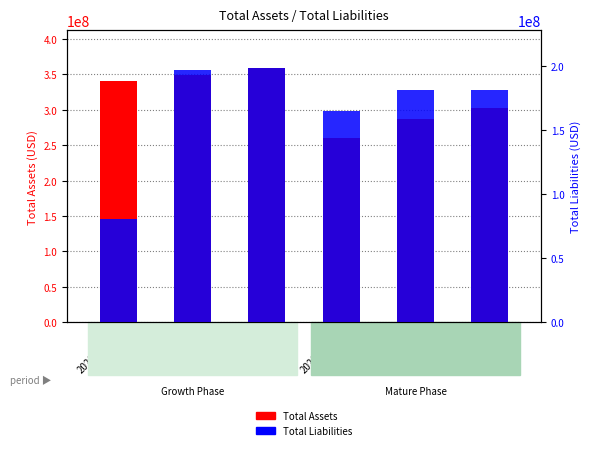

Which category has the highest value across all series?

2022-06-30